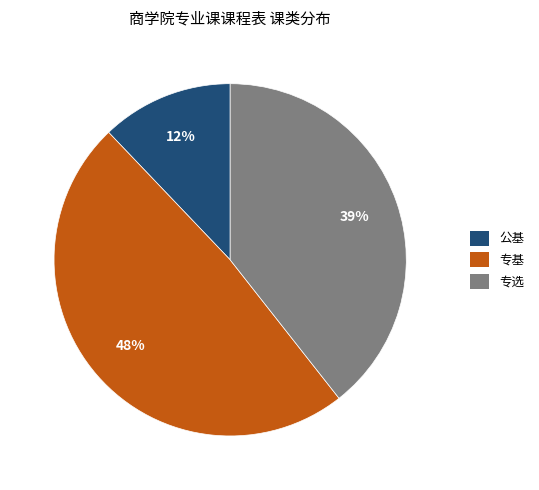

Rank the categories by value from lowest to highest.

公基, 专选, 专基